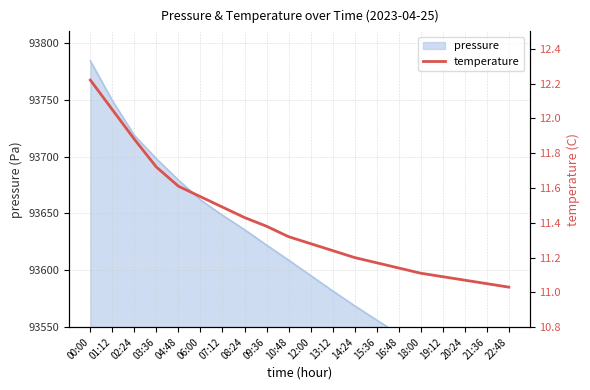

What is the difference between the maximum and second lowest values?

1.2